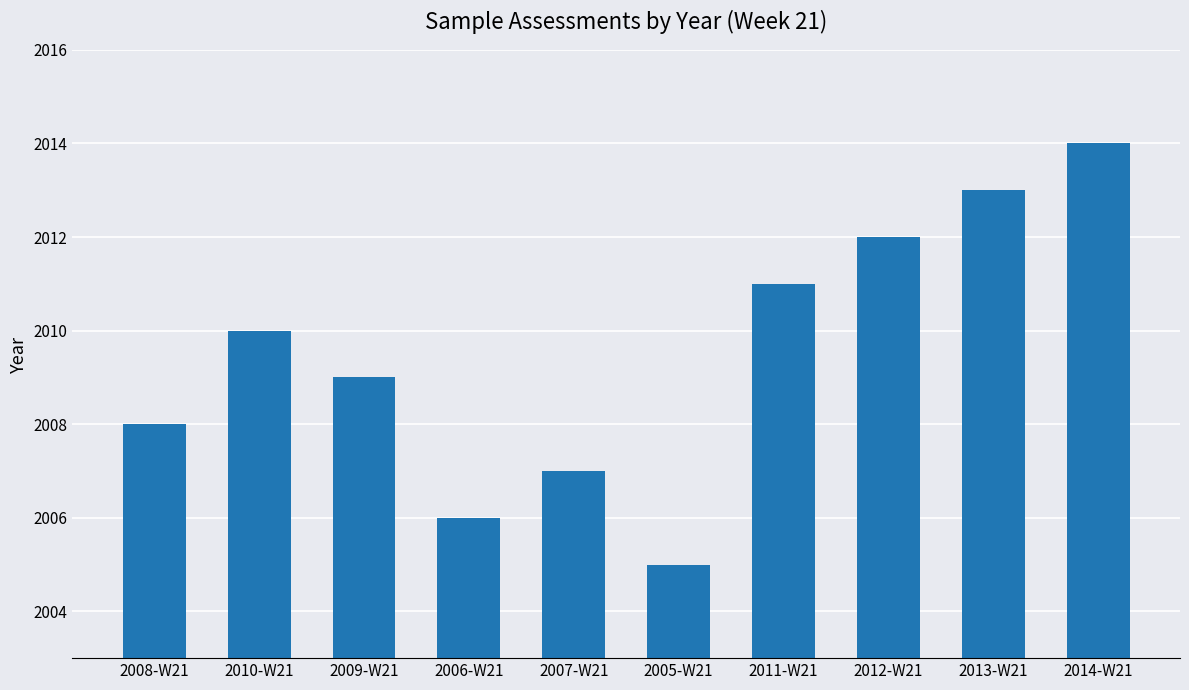

What is the average value?

2010